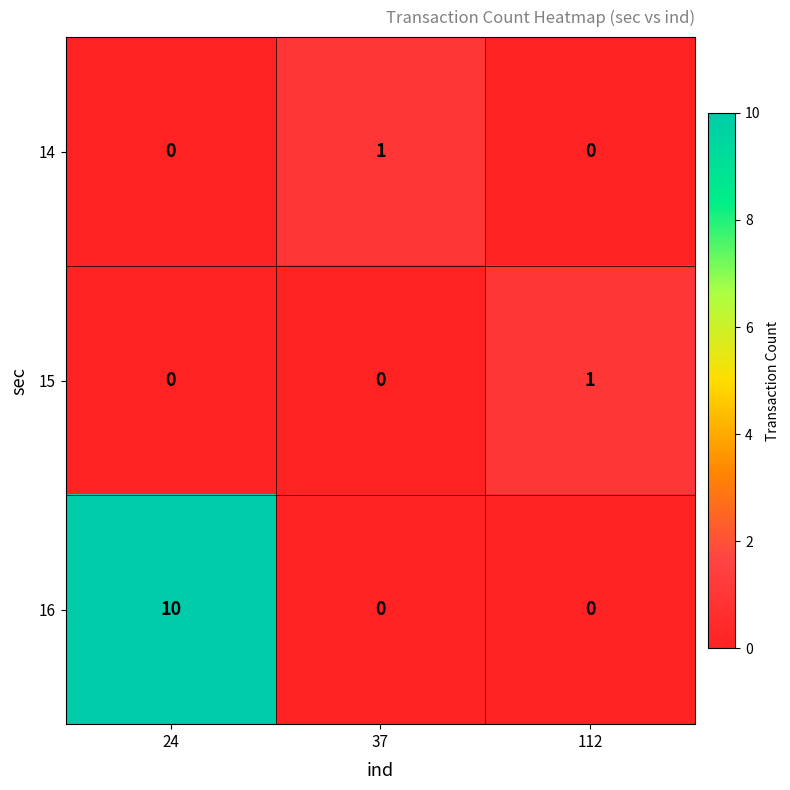

Reading left to right, transcribe all the data shown in this chart.

14: 24=0	37=1	112=0
15: 24=0	37=0	112=1
16: 24=10	37=0	112=0